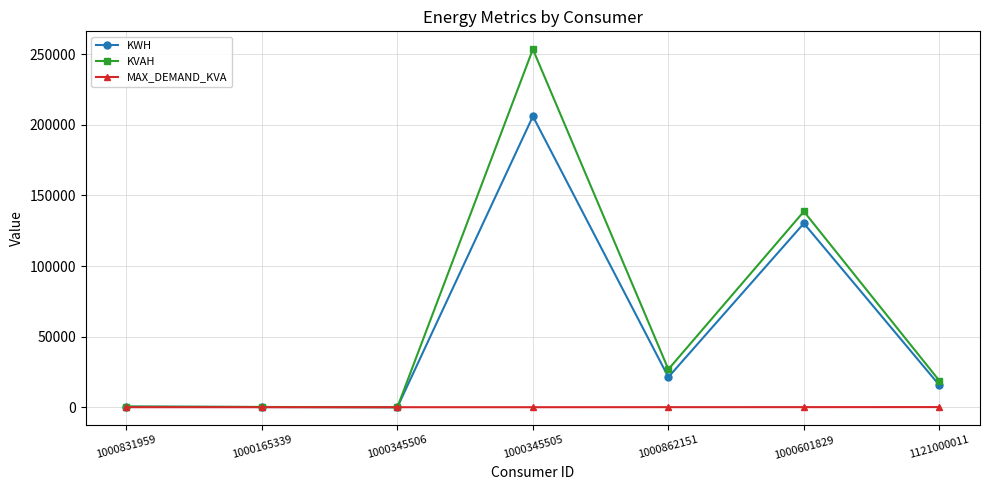

What is the average value of the KVAH series?

62633.4